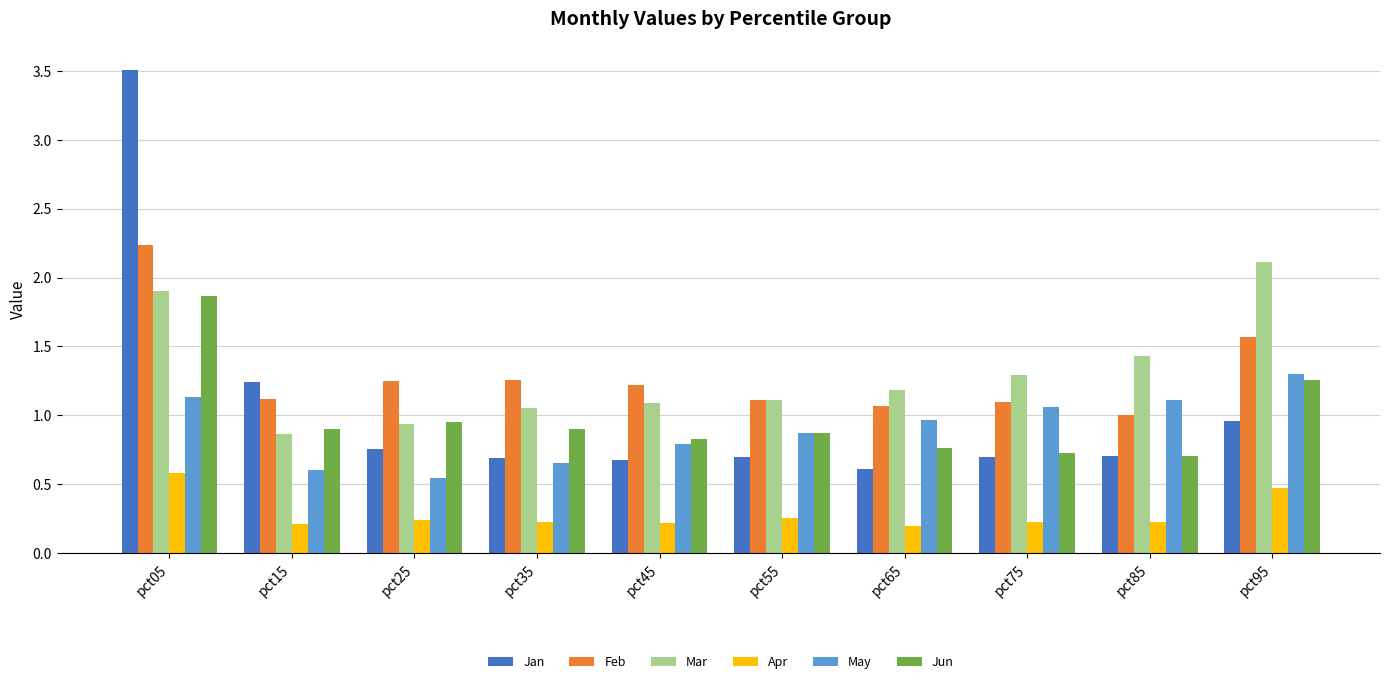

Rank the series by their maximum value, from highest to lowest.

Jan, Feb, Mar, Jun, May, Apr